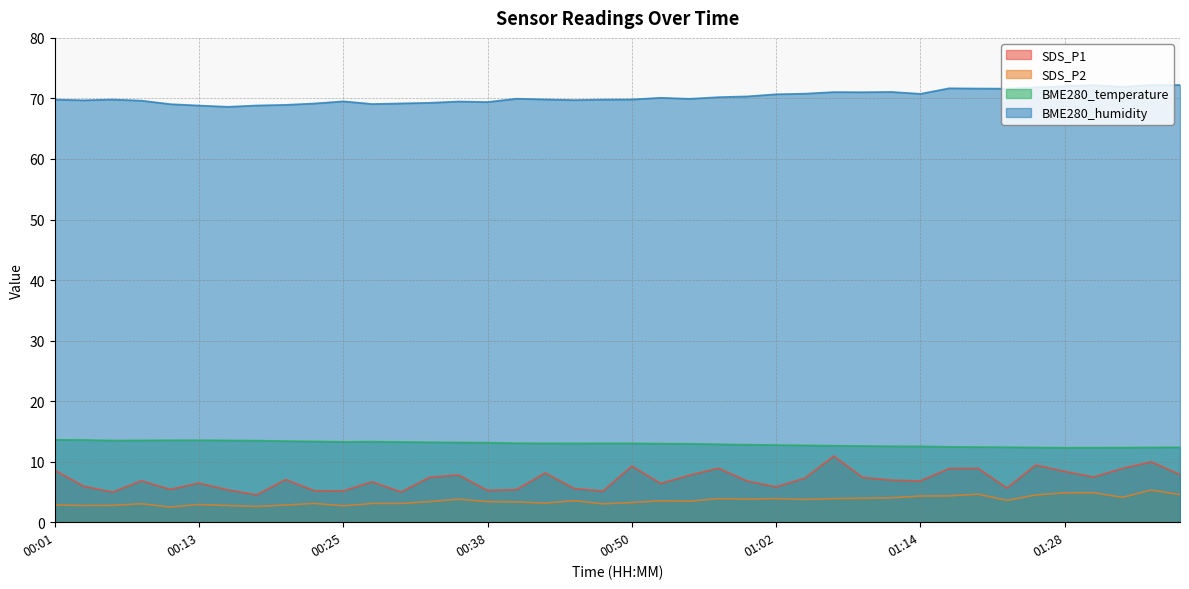

The value of BME280_temperature at 00:45 is 13.0. True or false?

True